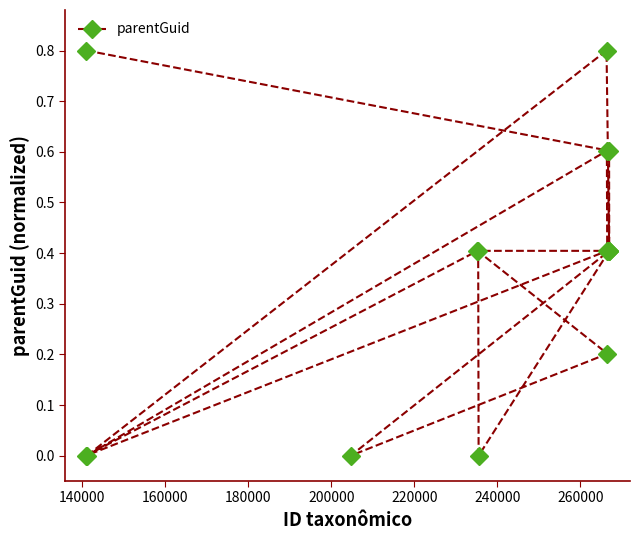

What is the greatest value displayed?

0.8